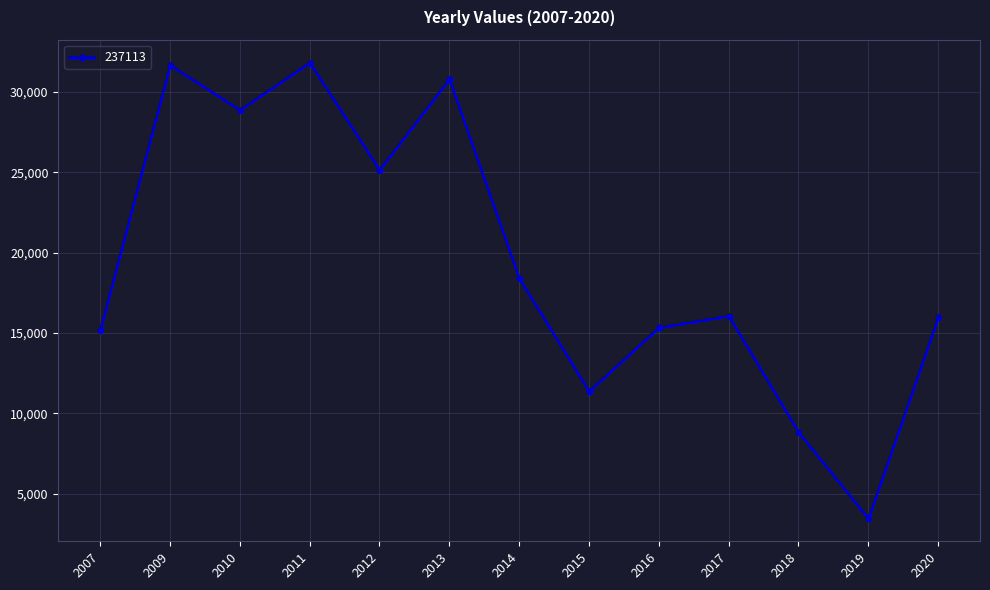

How many data points are less than 16075?

6